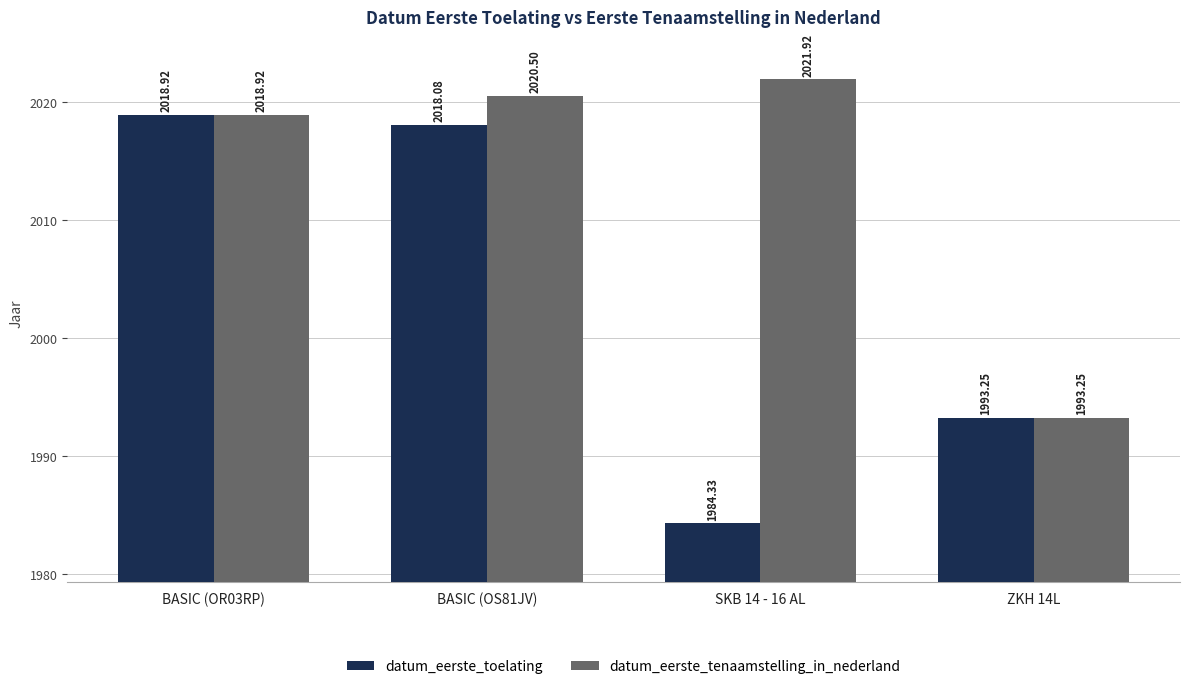

Rank the series by their average value, from highest to lowest.

datum_eerste_tenaamstelling_in_nederland, datum_eerste_toelating